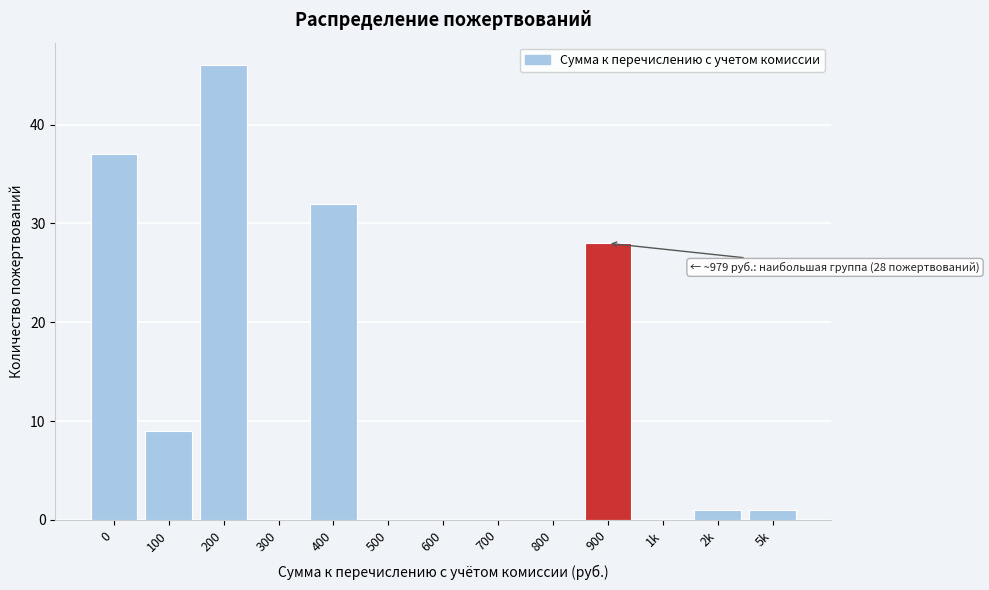

Reading right to left, list all the values displayed in this chart.

5k=1	2k=1	1k=0	900=28	800=0	700=0	600=0	500=0	400=32	300=0	200=46	100=9	0=37